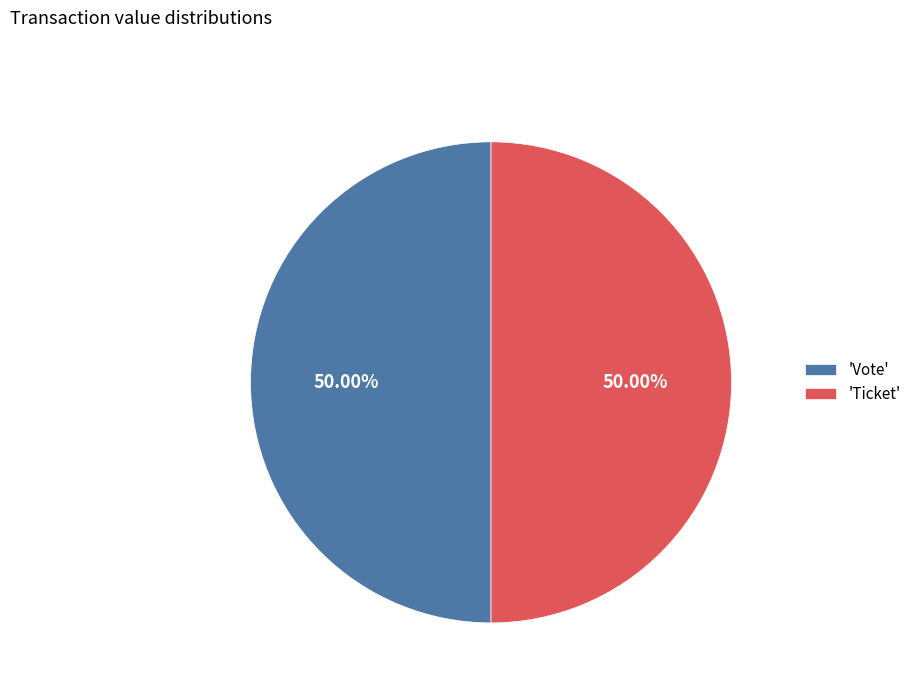

Count the number of slices in the pie.

2